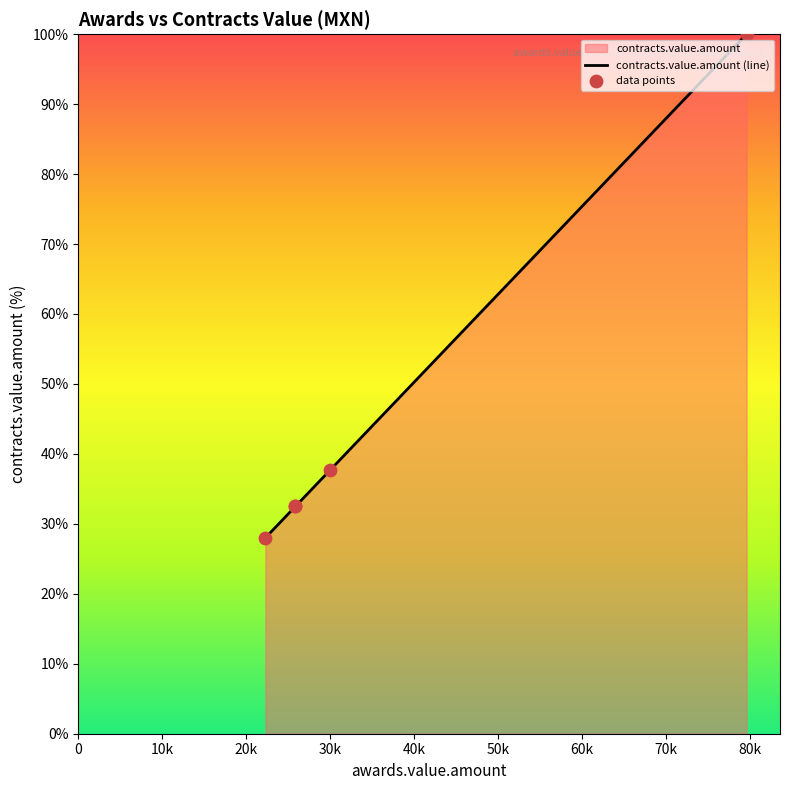

At how many categories does at least one series exceed 69?

1